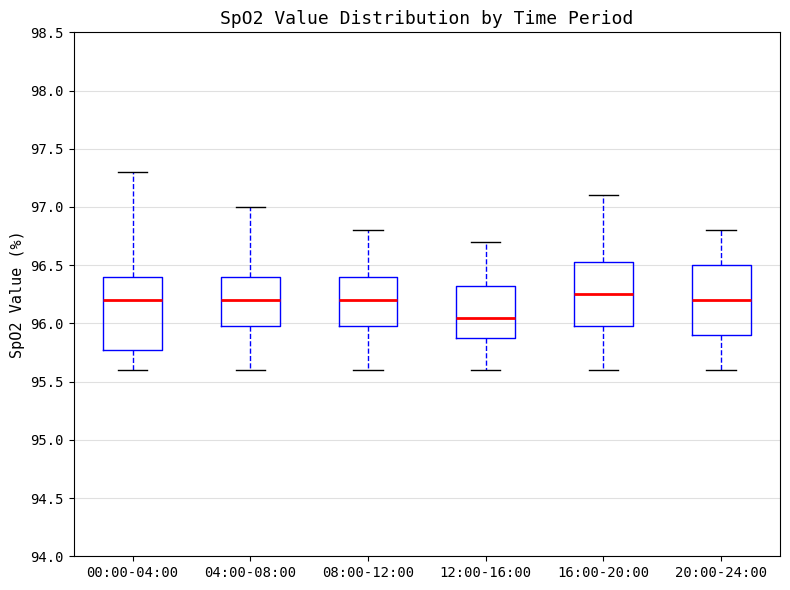

Which box has the lowest median line?

12:00-16:00